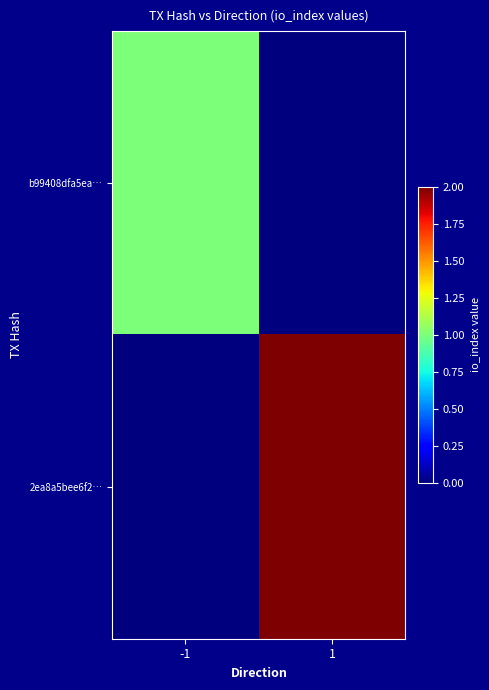

Which series has the largest range (max minus min)?

2ea8a5bee6f2…